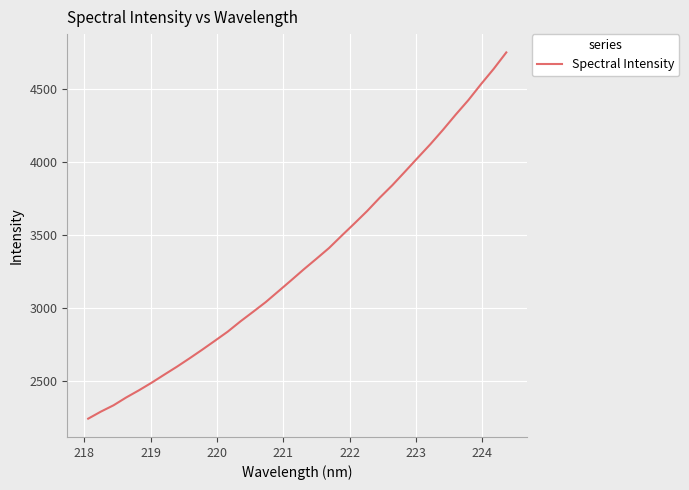

What is the smallest value displayed?

2239.9